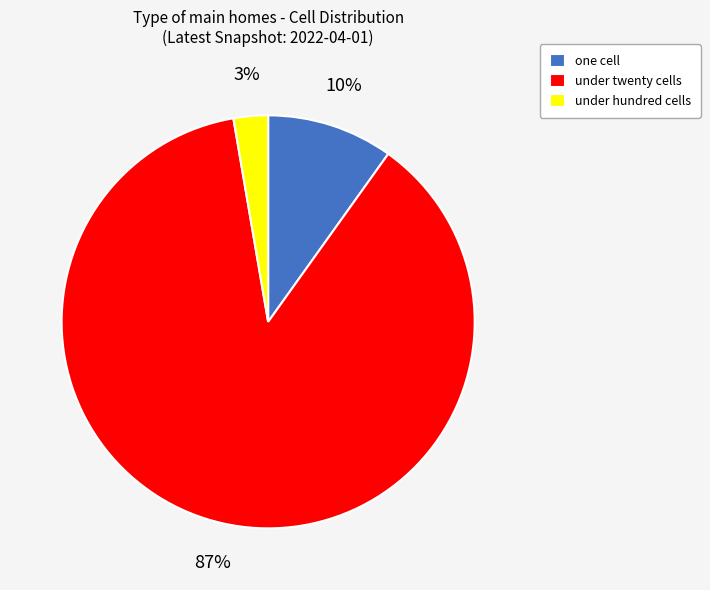

Which has a higher value, one cell or under hundred cells?

one cell